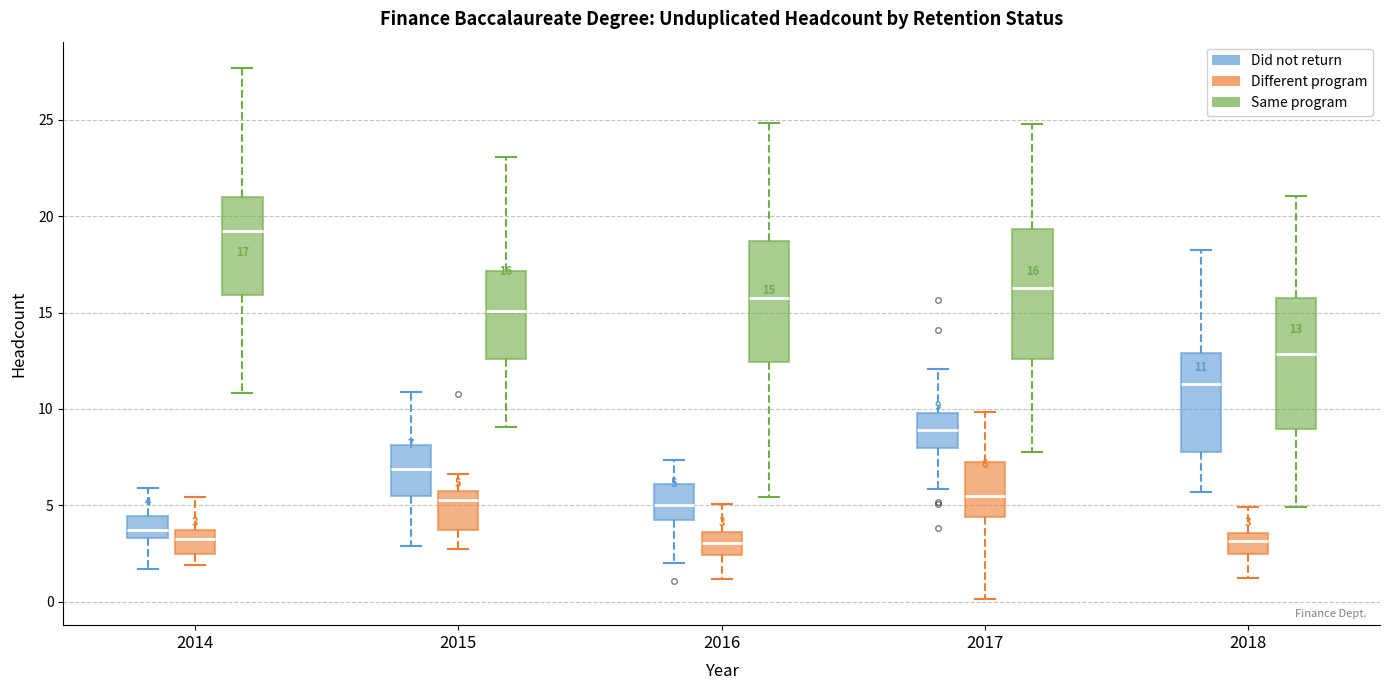

Which box has the highest median line?

2014 (Same program)